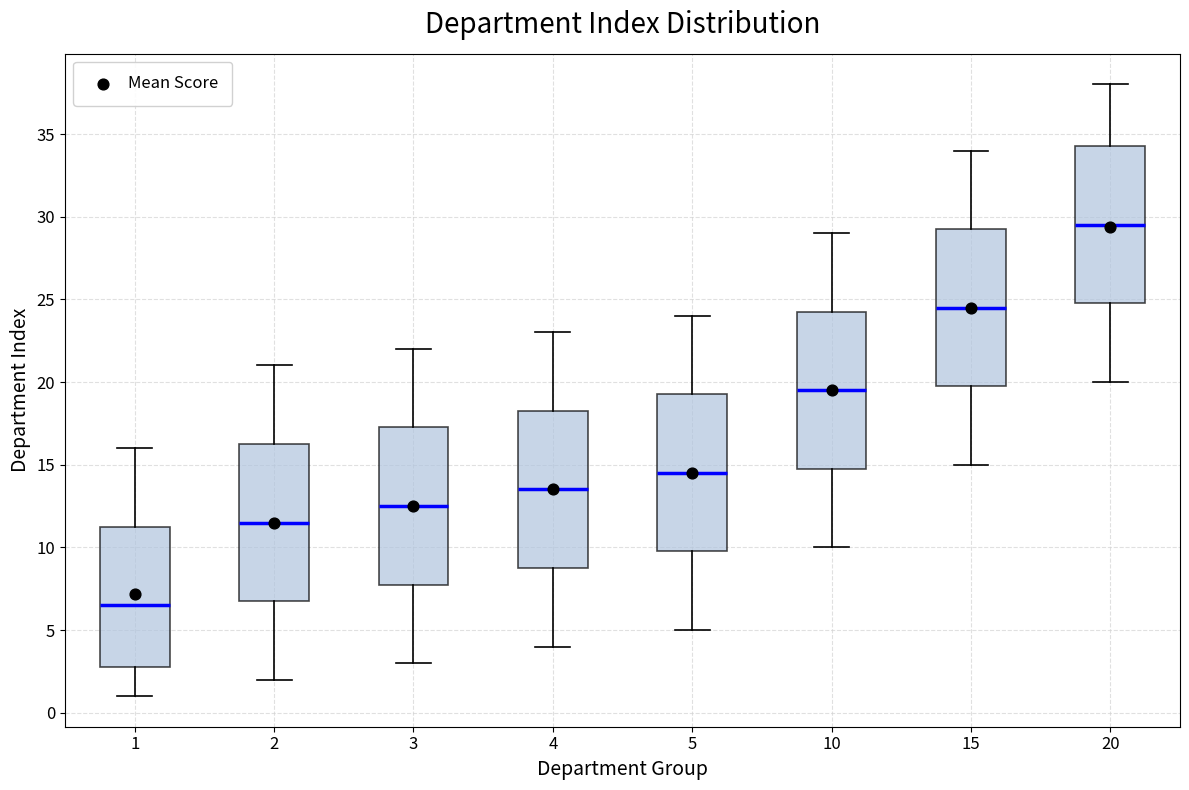

Reading left to right, read every box against the y-axis: the position of its median line, the range the box covers, and the ends of its whiskers. The values are not printed on the chart, so give them approximately, as read against the axis.

1: median 6.5, box 3.0 to 11.5, whiskers 1.0 to 16.0
2: median 11.5, box 7.0 to 16.5, whiskers 2.0 to 21.0
3: median 12.5, box 8.0 to 17.5, whiskers 3.0 to 22.0
4: median 13.5, box 9.0 to 18.5, whiskers 4.0 to 23.0
5: median 14.5, box 10.0 to 19.5, whiskers 5.0 to 24.0
10: median 19.5, box 15.0 to 24.5, whiskers 10.0 to 29.0
15: median 24.5, box 20.0 to 29.5, whiskers 15.0 to 34.0
20: median 29.5, box 25.0 to 34.5, whiskers 20.0 to 38.0